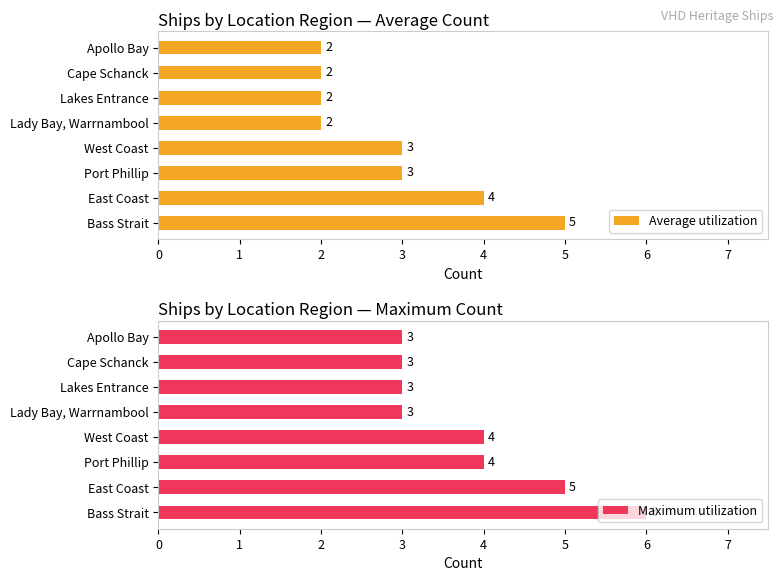

The Maximum utilization series shows 3 at Cape Schanck. True or false?

True